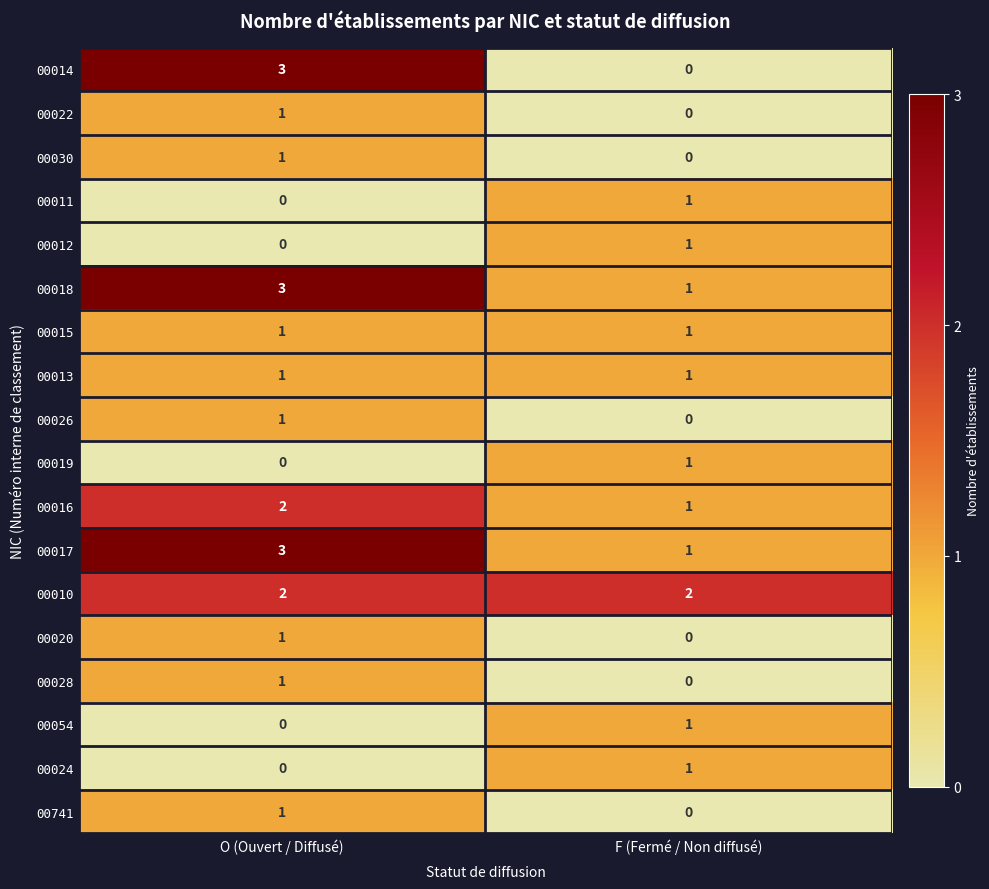

At which category does the chart reach its peak across all series?

O (Ouvert / Diffusé)